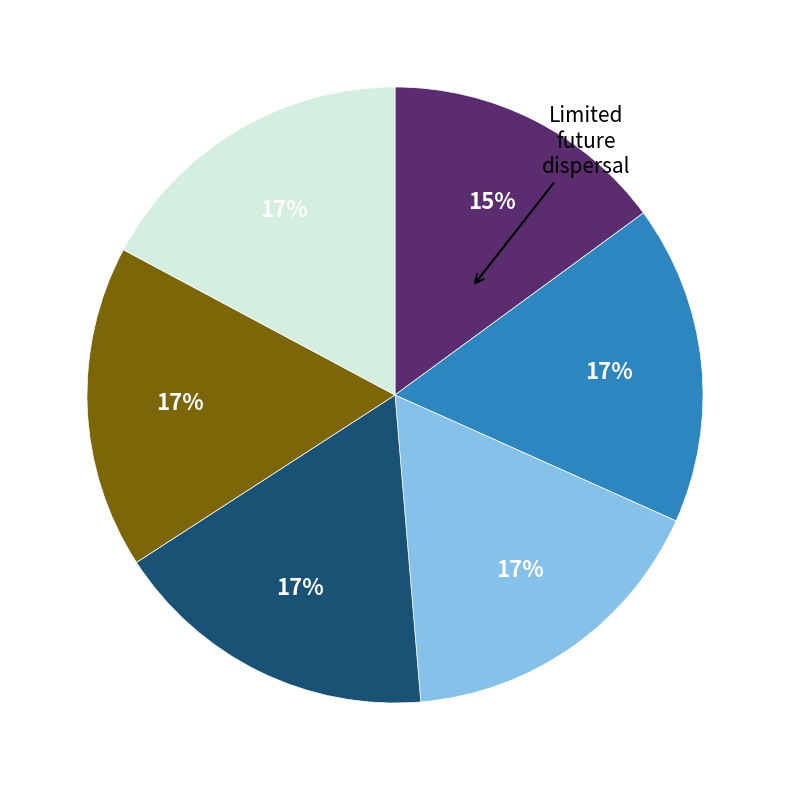

How many segments does this pie chart have?

6